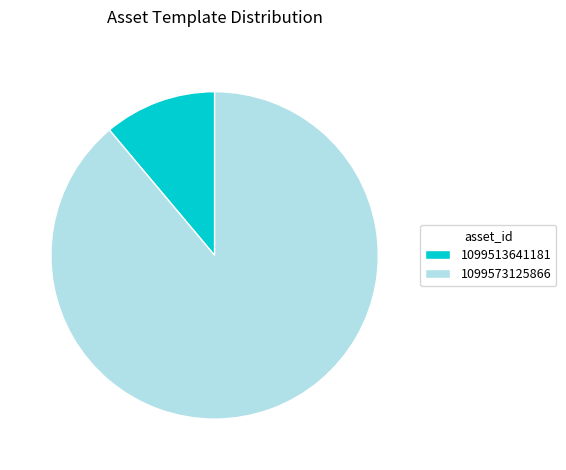

Rank the categories by value from lowest to highest.

1099513641181, 1099573125866